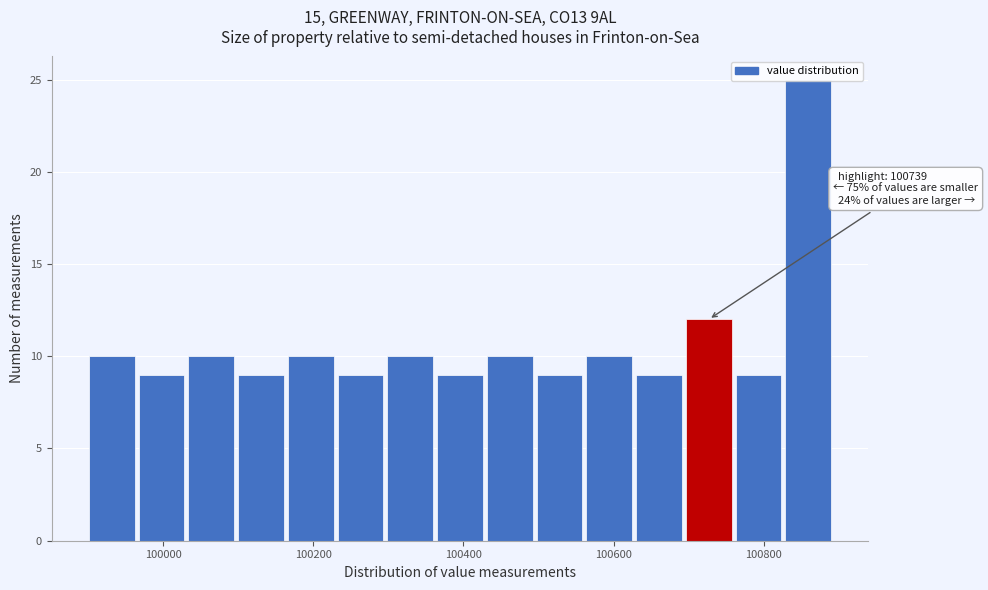

Around what value on the x-axis is the tallest bar? Give the approximate position of its centre, as read against the axis.

100860